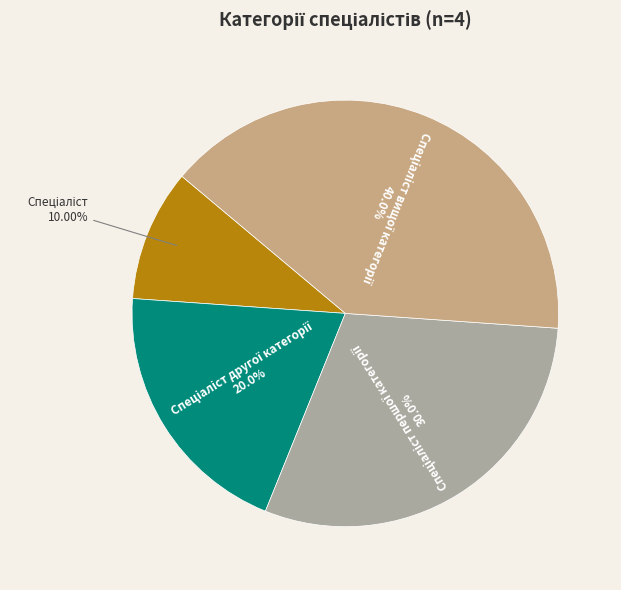

Does any single category account for the majority?

No